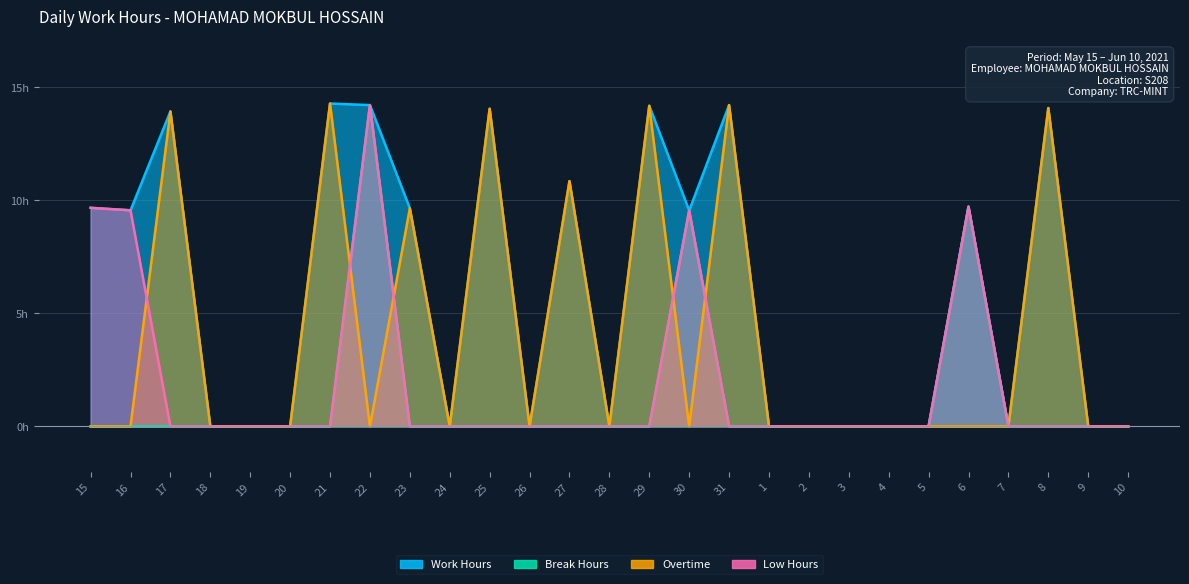

How many lines are shown in the chart?

4